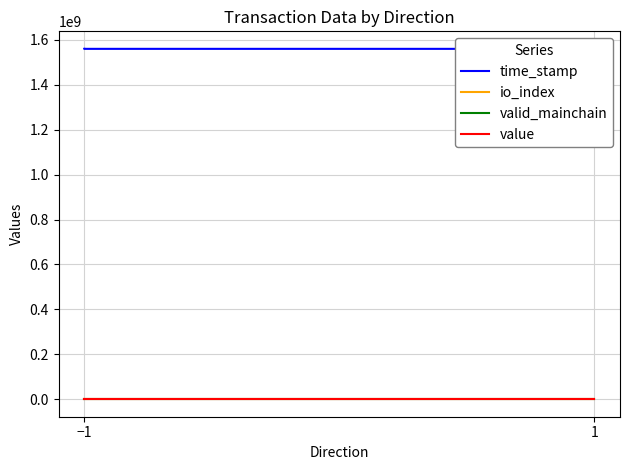

Which series has the largest total across all categories?

time_stamp